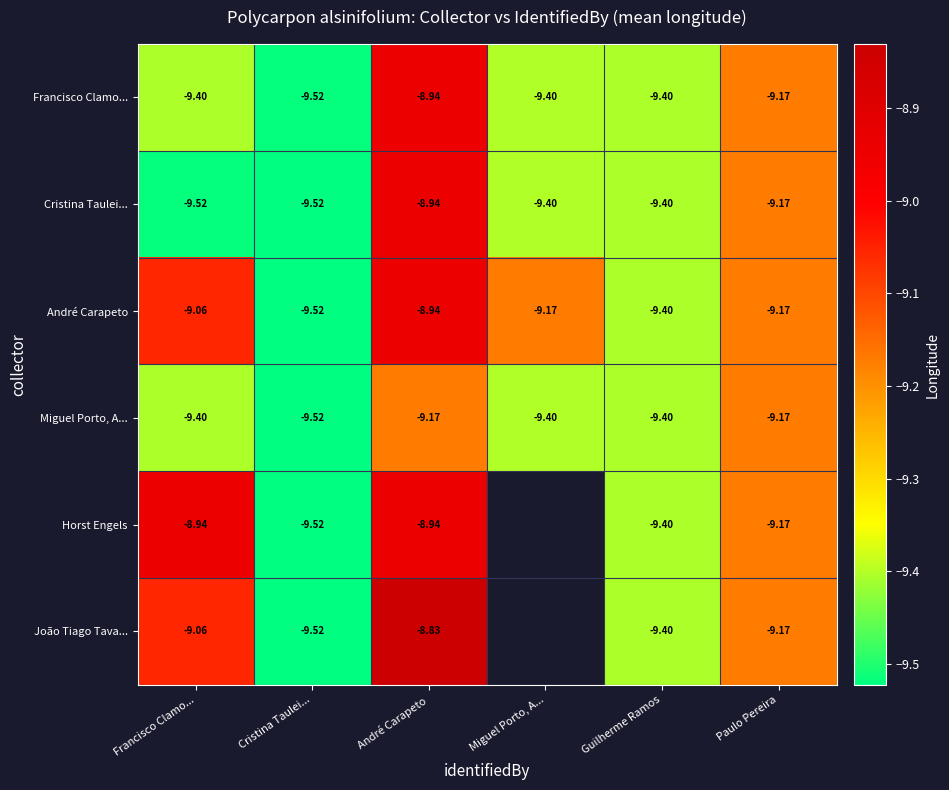

The value of Francisco Clamo... at Paulo Pereira is -15.7. True or false?

False